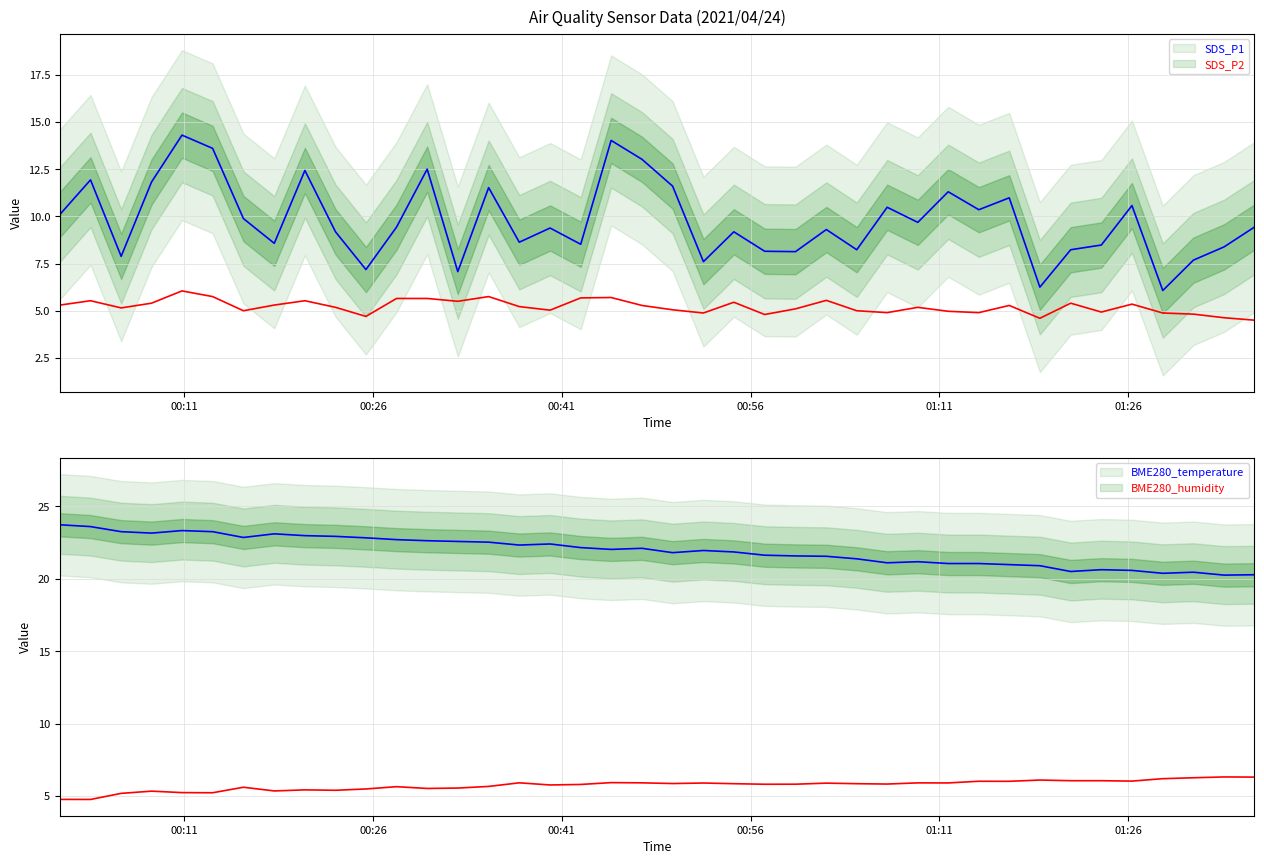

Does the chart have visible grid lines?

Yes